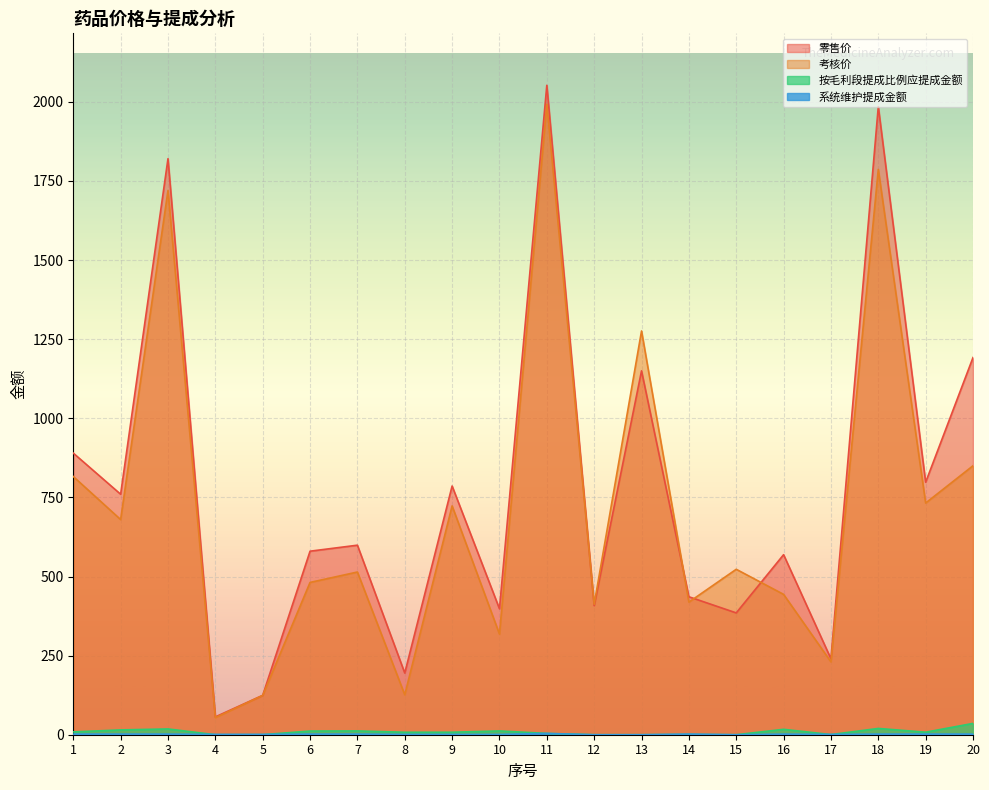

How many lines are shown in the chart?

4